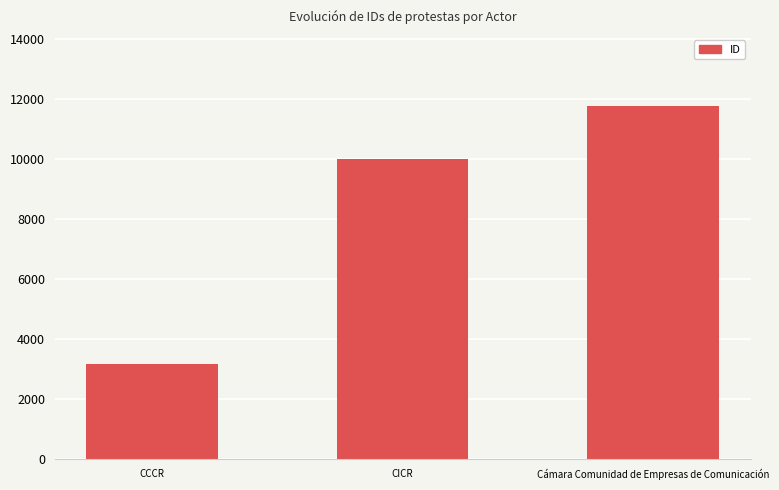

What is the change in value from CCCR to Cámara Comunidad de Empresas de Comunicación?

+8628